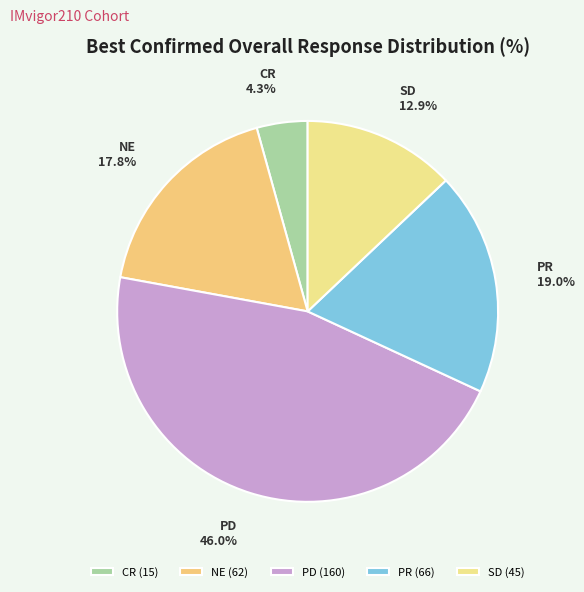

What is the largest slice in the pie chart?

PD